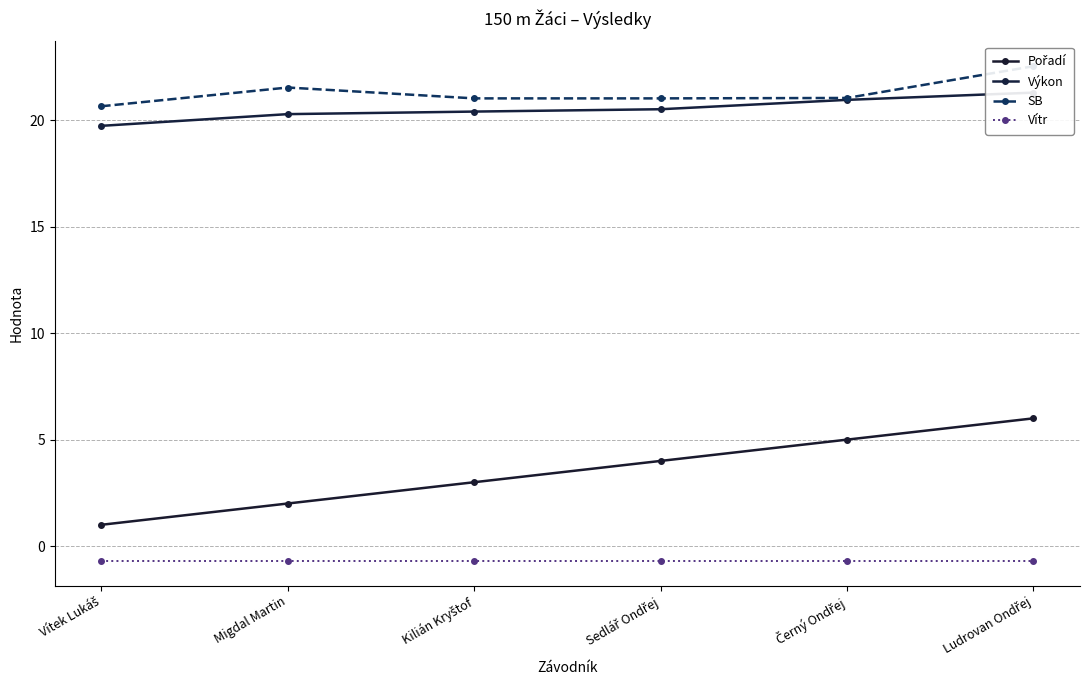

Reading left to right, list all the values displayed in this chart.

Pořadí: 1.0	2.0	3.0	4.0	5.0	6.0
Výkon: 19.7	20.3	20.4	20.5	21.0	21.3
SB: 20.7	21.5	21.0	21.0	21.1	22.5
Vítr: -0.7	-0.7	-0.7	-0.7	-0.7	-0.7